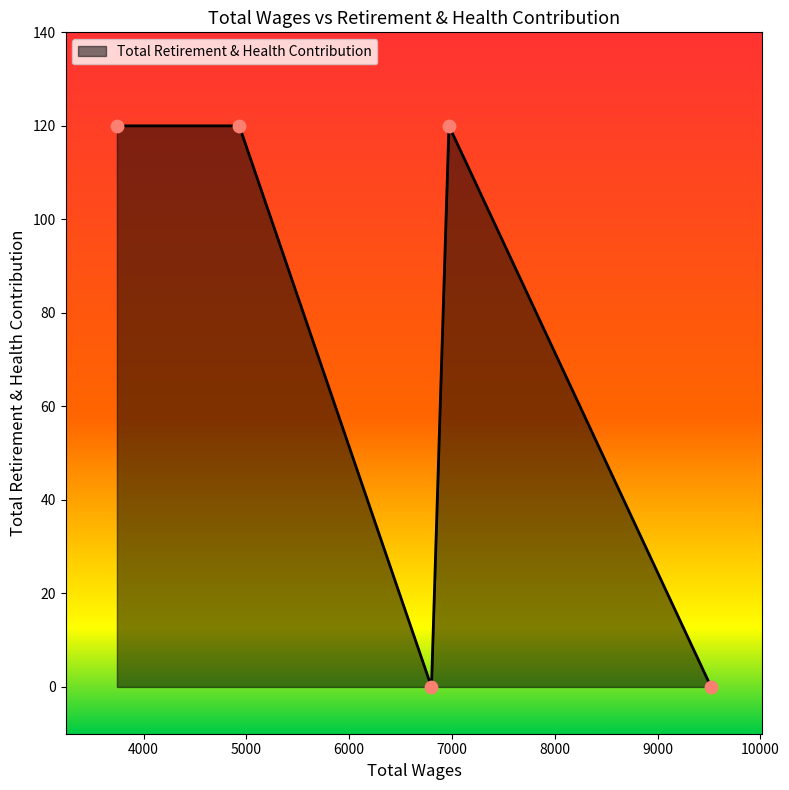

What is the difference between the maximum and minimum values?

120